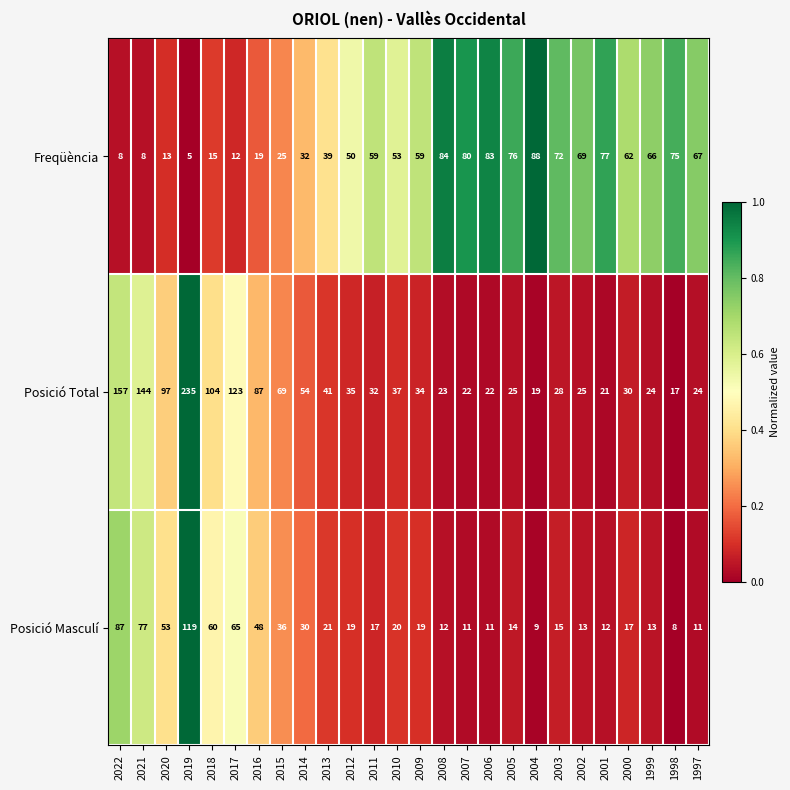

Is it true that Freqüència equals 110 at 1998?

False